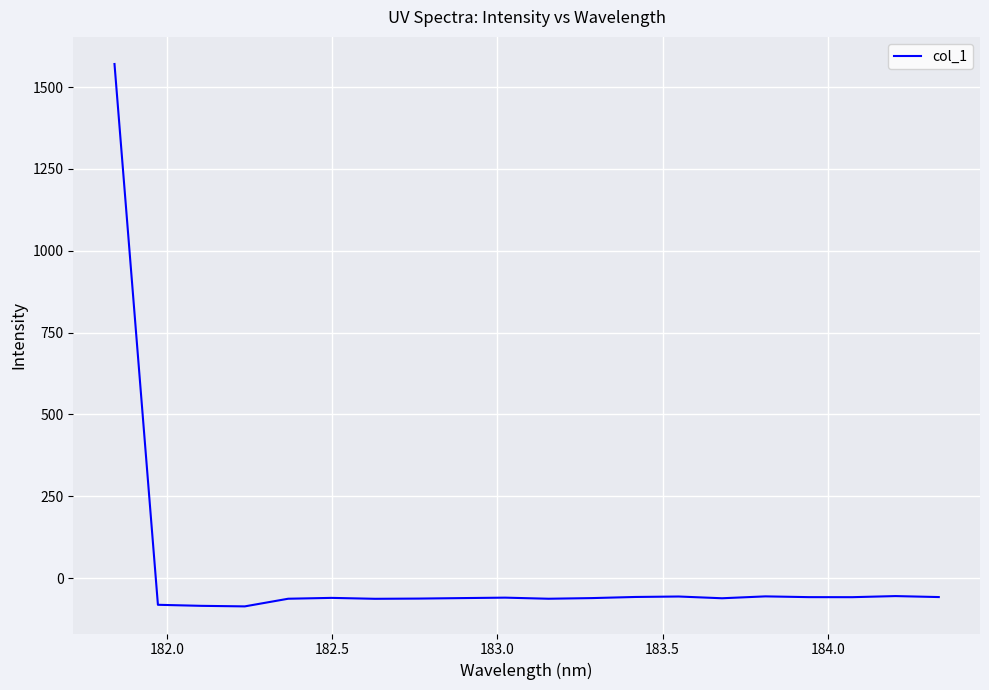

What is the minimum value shown in the chart?

-86.3